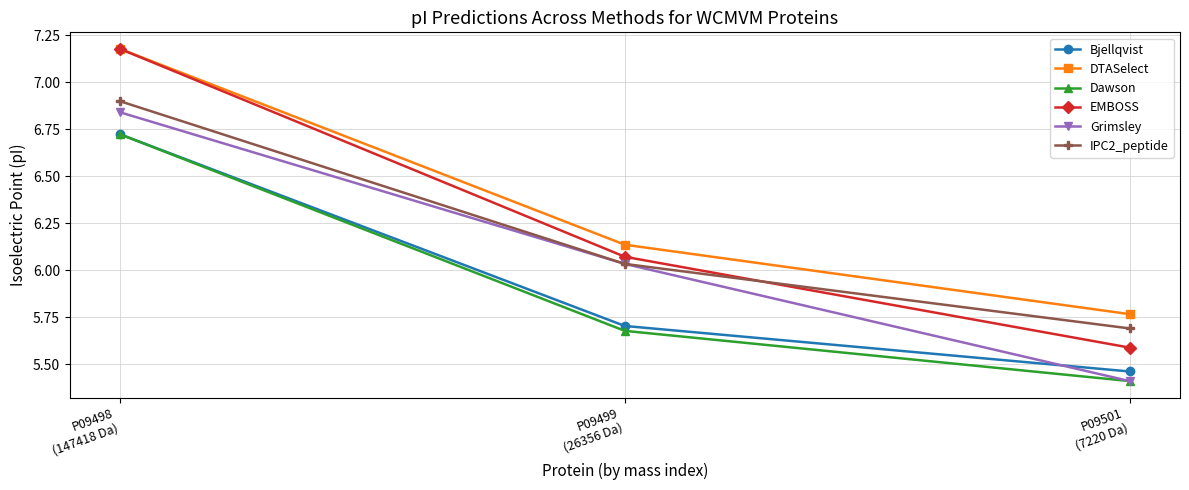

Count the number of categories in the chart.

3